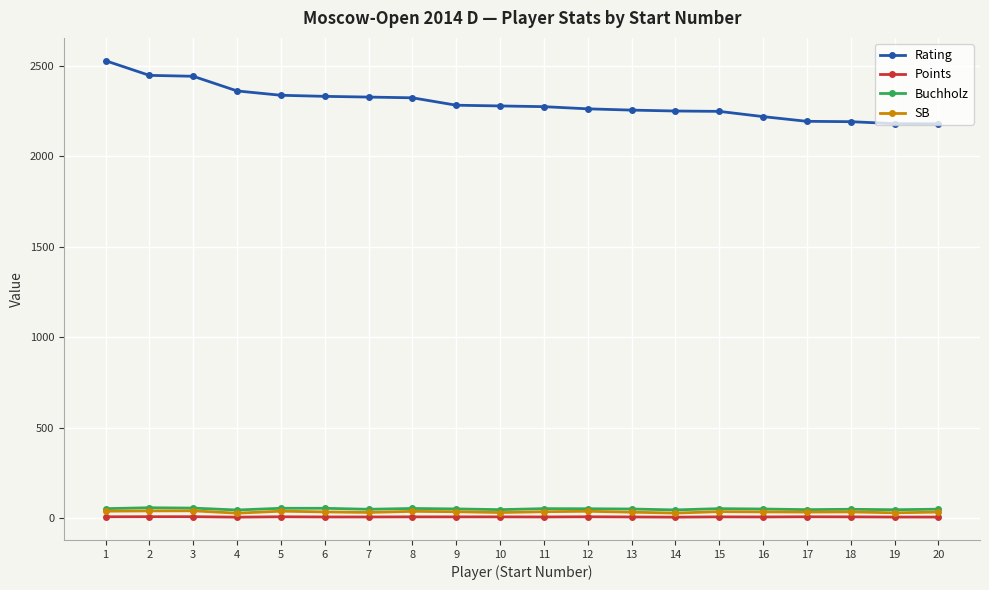

What is the greatest value displayed?

2528.0